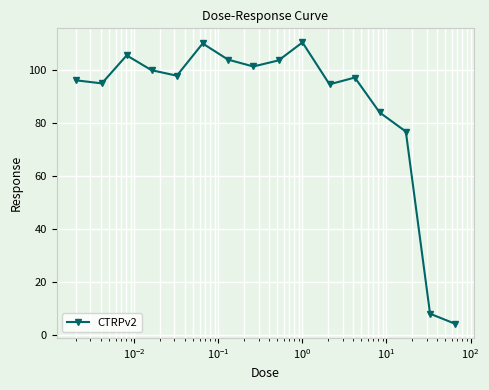

What is the value of the 13th point from the left?

84.0